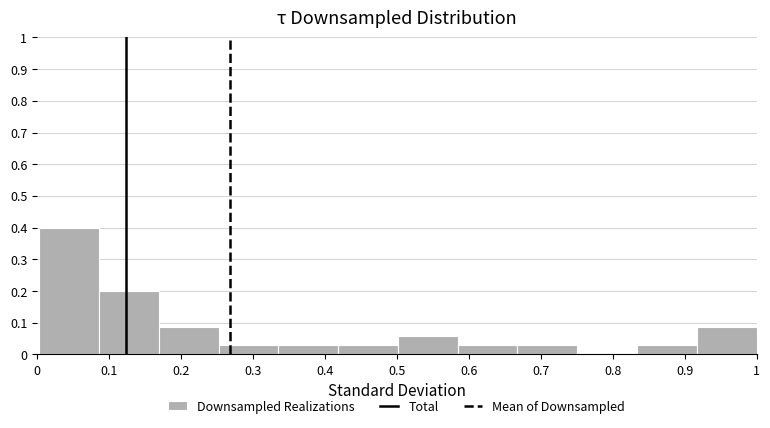

Over which range of the x-axis is the bar tallest?

0.00 to 0.09